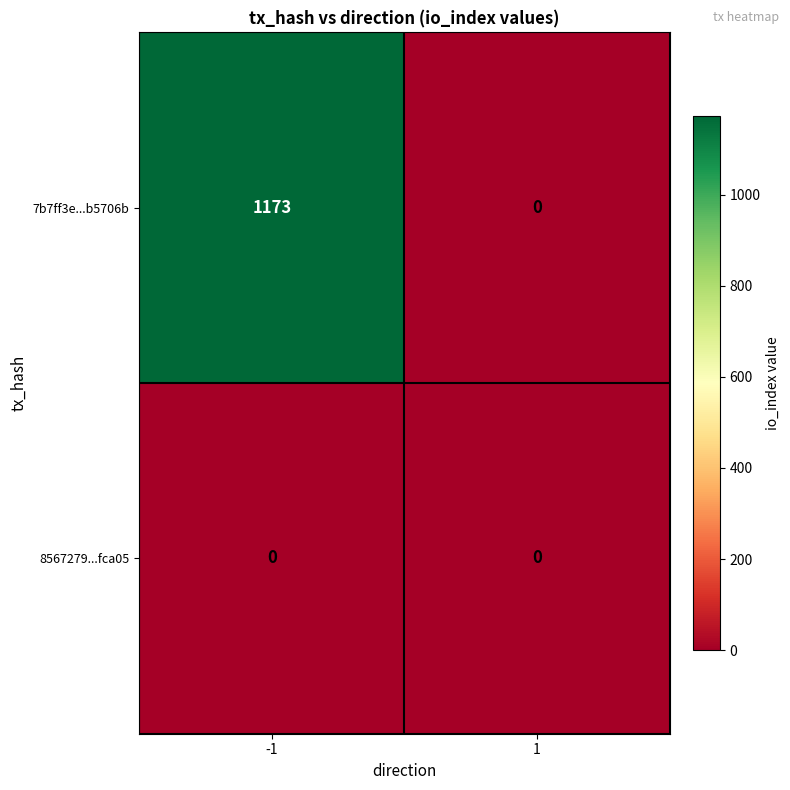

Which series has the widest spread of values?

7b7ff3e...b5706b